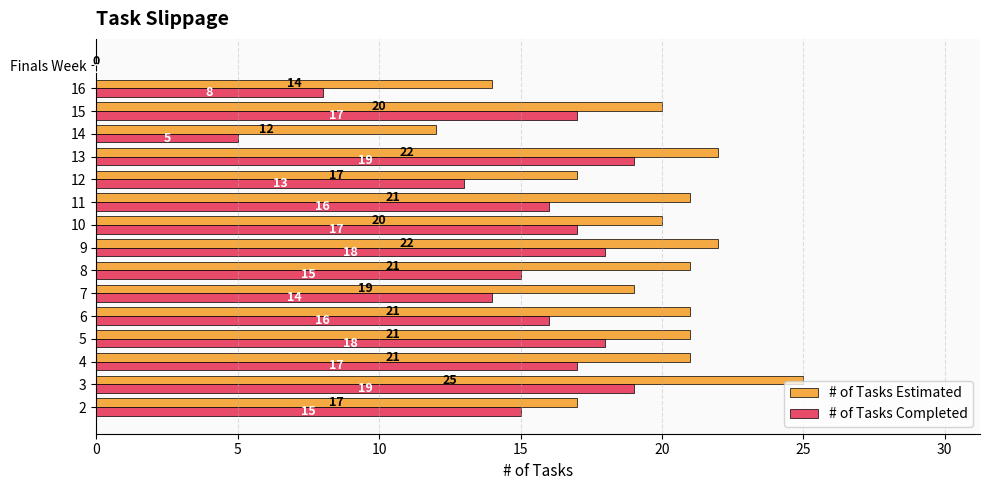

Which label corresponds to the largest value in the chart?

3